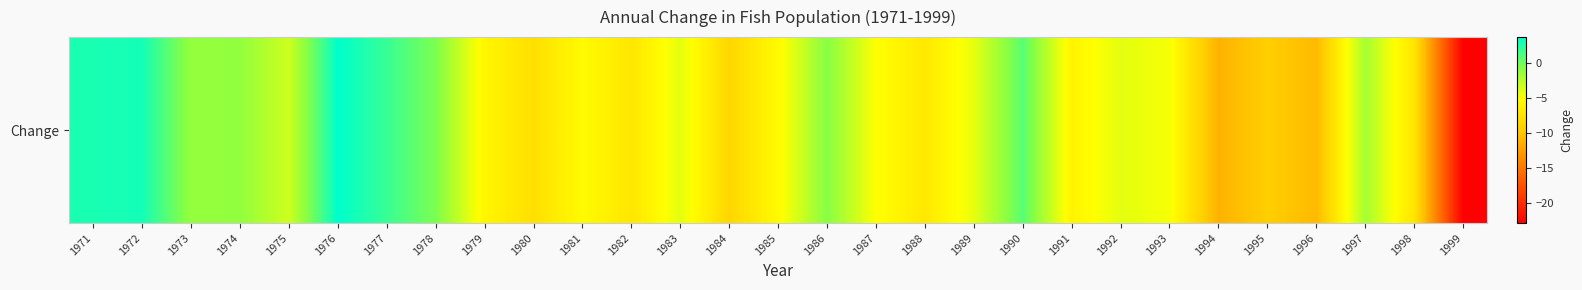

At which label is the value closest to -9?

1995